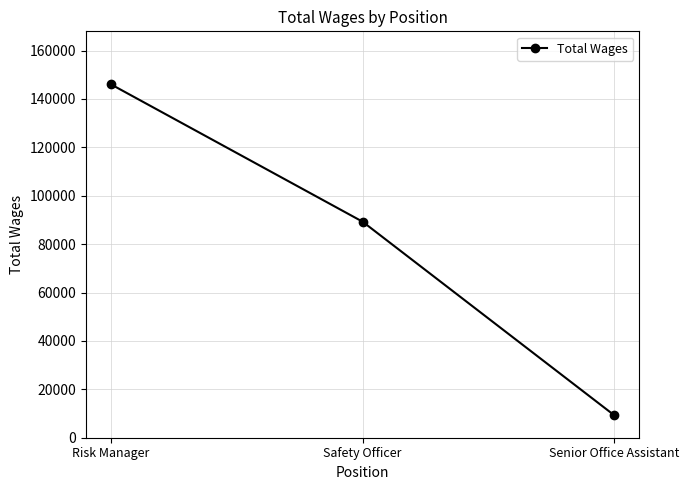

At which category does the chart reach its peak across all series?

Risk Manager